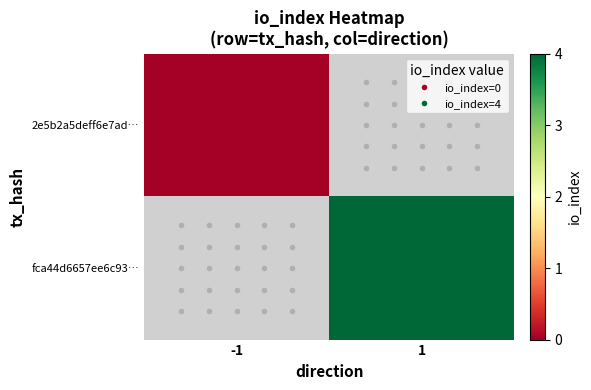

At how many categories does at least one series exceed 0?

1